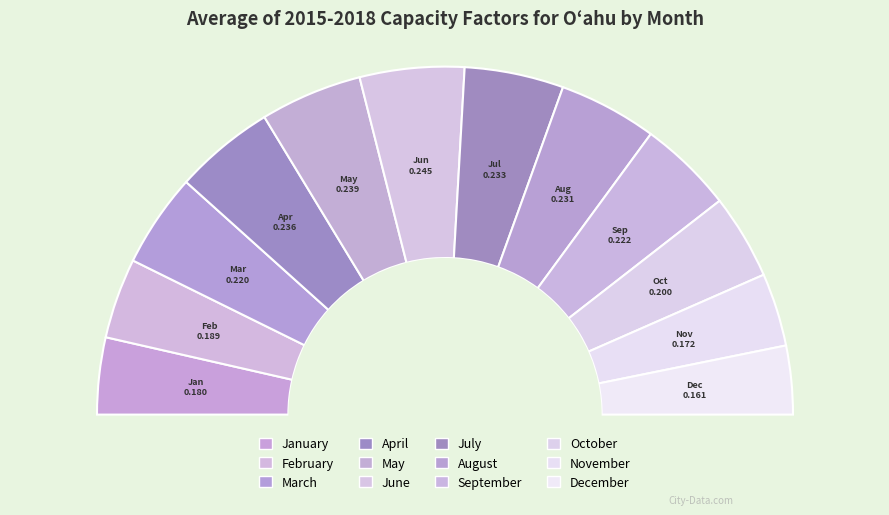

What percentage do June and September together represent?

18.5%